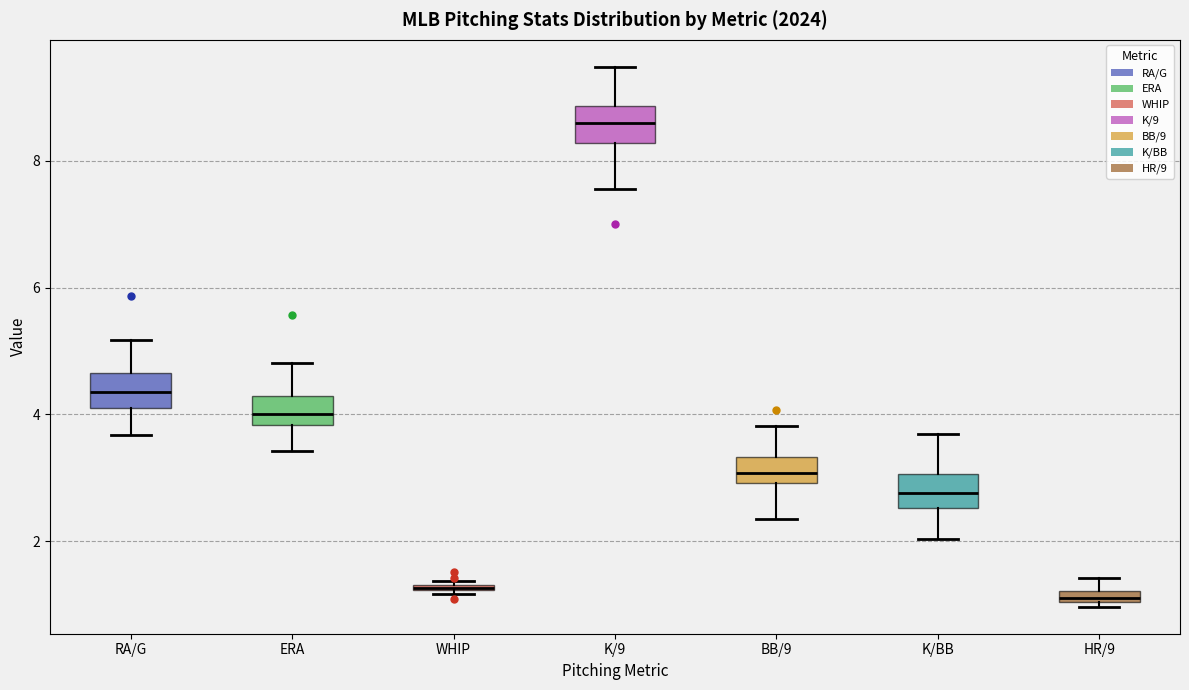

Where is the upper edge of the box for BB/9 on the y-axis? The values are not printed on the chart, so give them approximately, as read against the axis.

3.4